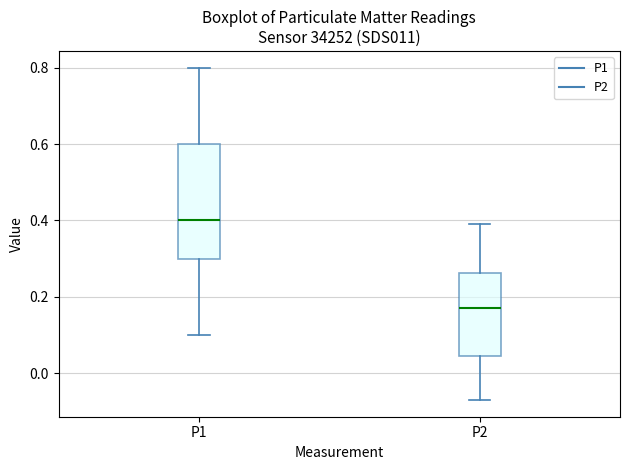

Where does the upper whisker of the box for P1 end on the y-axis? The values are not printed on the chart, so give them approximately, as read against the axis.

0.80